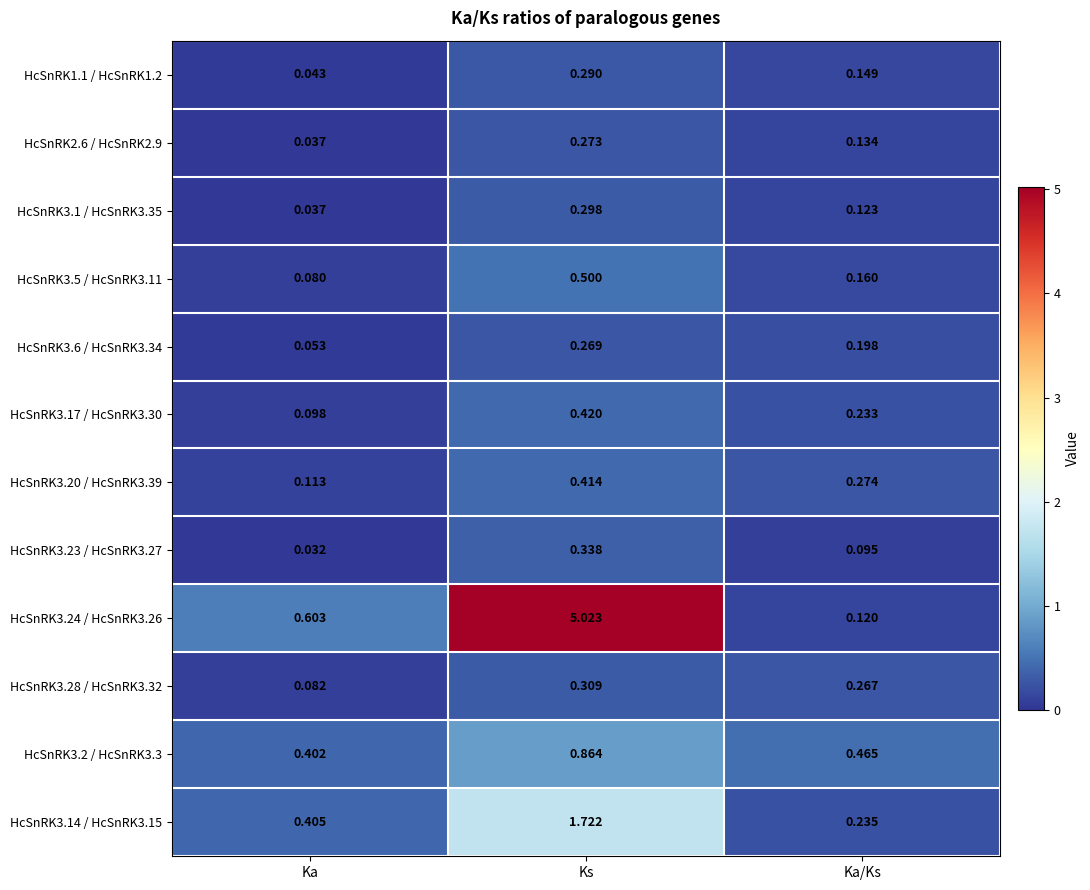

Where is HcSnRK3.6 / HcSnRK3.34 nearest to the value 0?

Ka